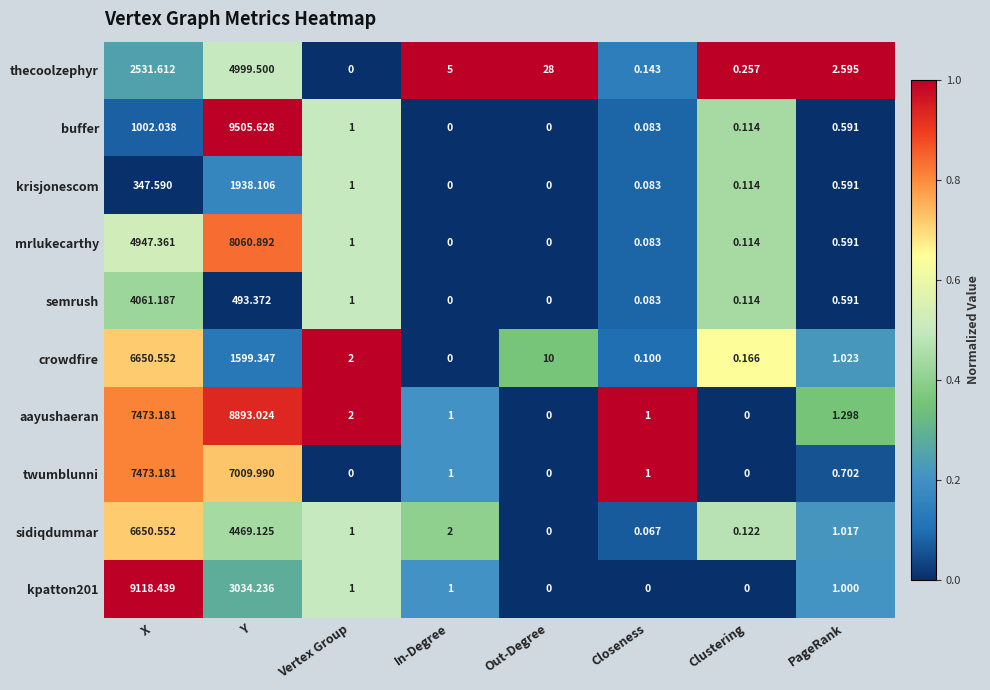

At which category is the sum across all series the highest?

X